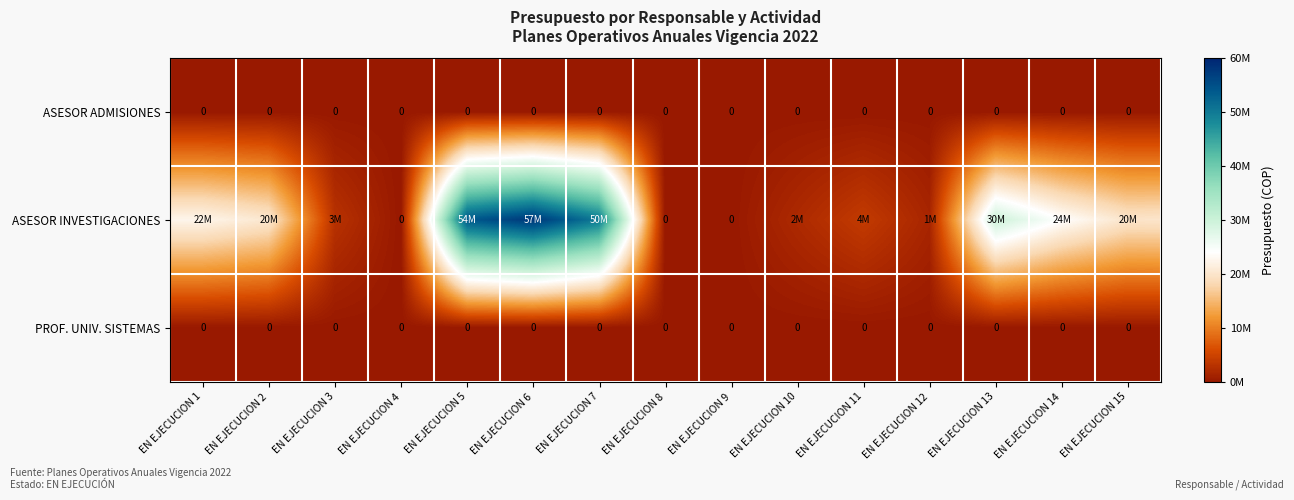

Which has a higher value, EN EJECUCION 8 or EN EJECUCION 7?

EN EJECUCION 8